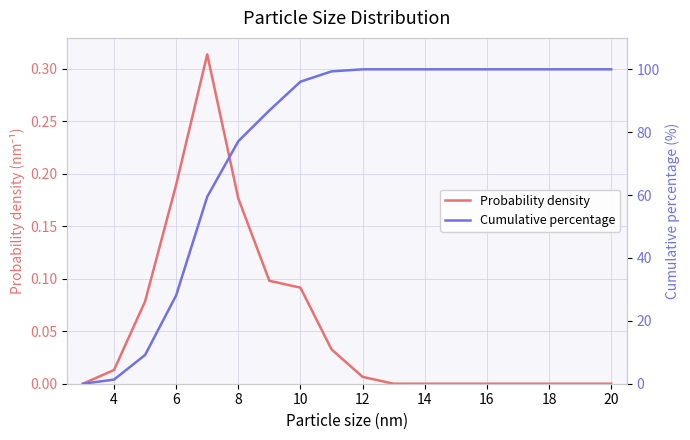

Is it true that Probability density equals 0.3 at 6?

False